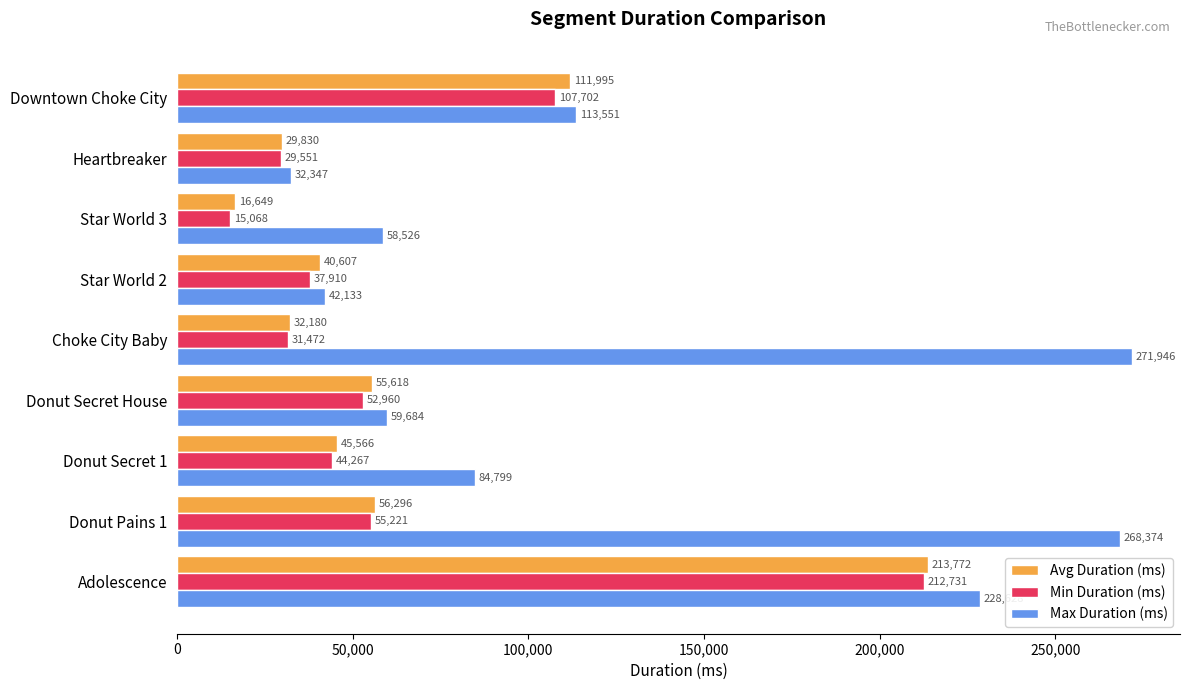

The Avg Duration (ms) series shows 32180 at Choke City Baby. True or false?

True